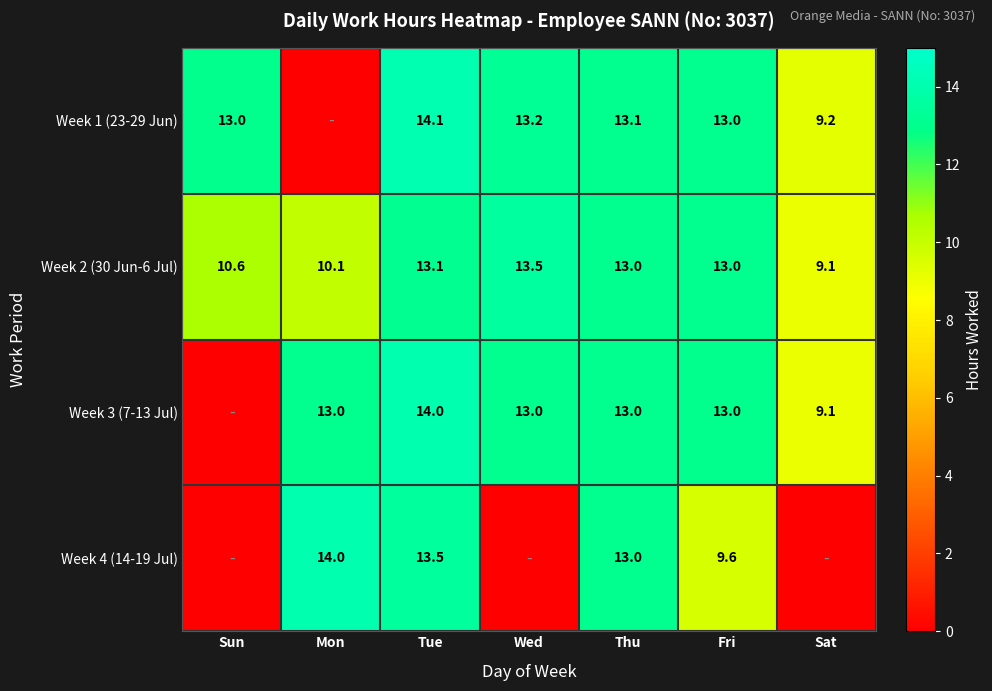

What is the spread (max minus min) of values at Tue?

1.0